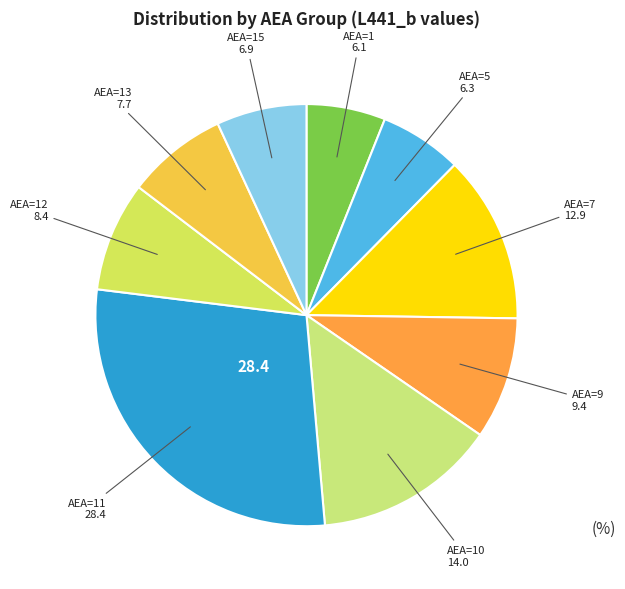

Does AEA=5 represent more than half of the total?

No